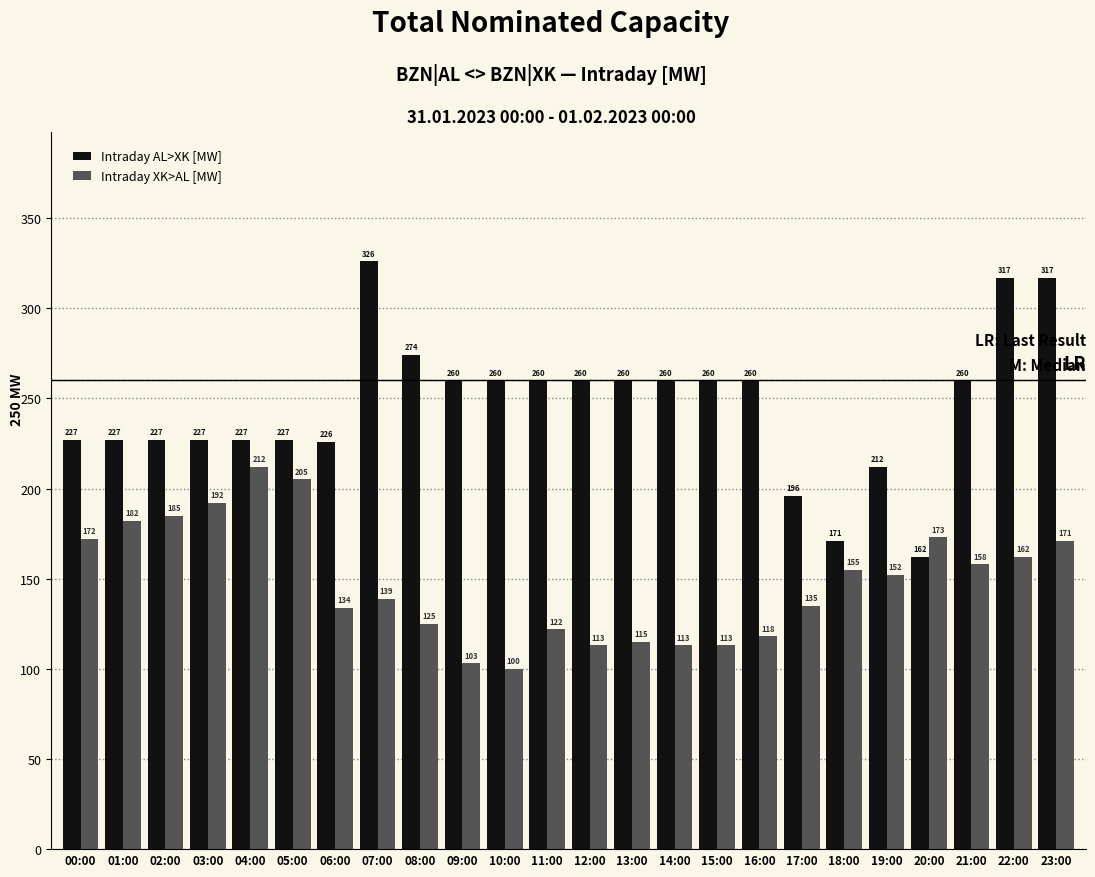

Reading left to right, extract all data points from this chart.

Intraday AL>XK [MW]: 227	227	227	227	227	227	226	326	274	260	260	260	260	260	260	260	260	196	171	212	162	260	317	317
Intraday XK>AL [MW]: 172	182	185	192	212	205	134	139	125	103	100	122	113	115	113	113	118	135	155	152	173	158	162	171